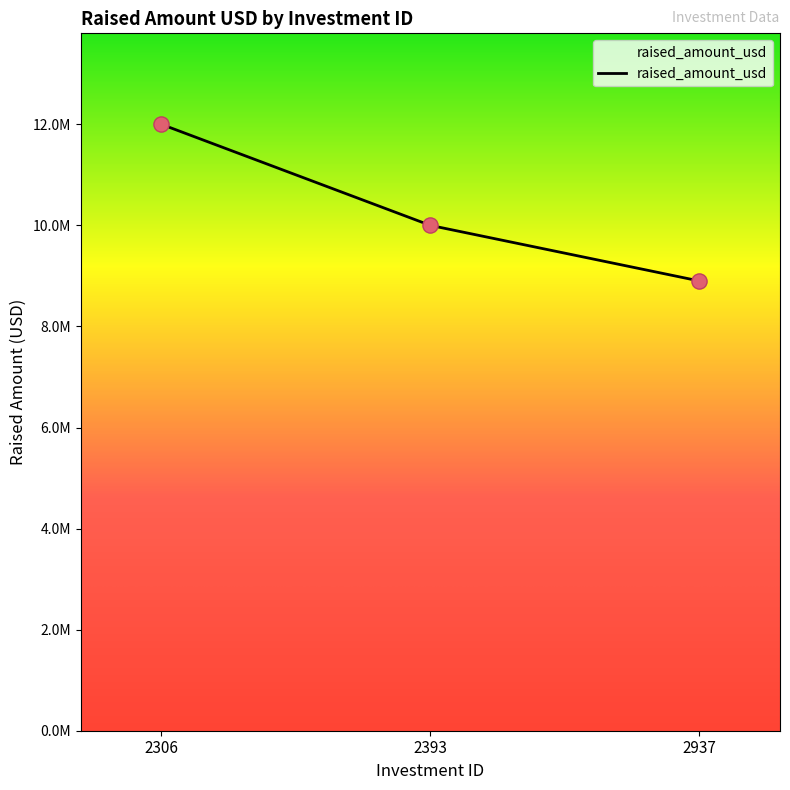

Which has a higher value, 2393 or 2306?

2306